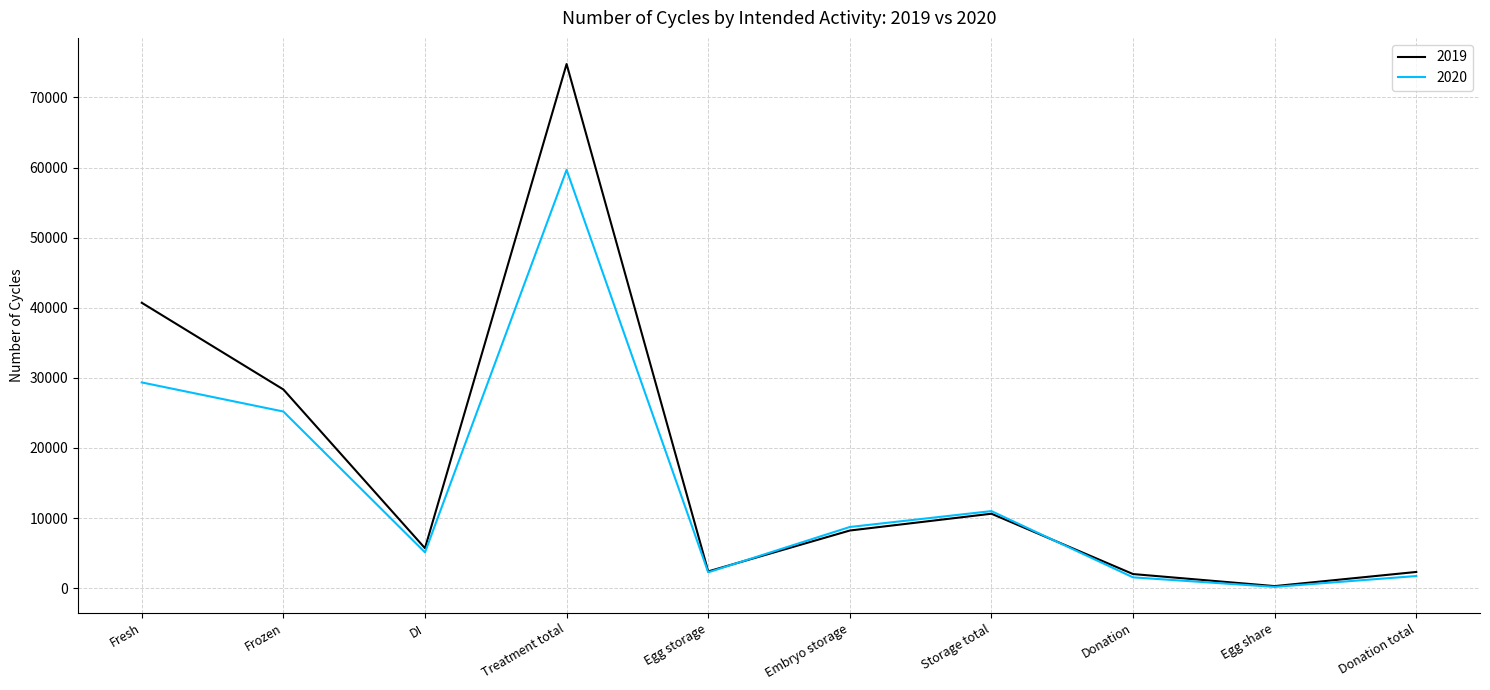

Is this an area chart (filled region under the line)?

No